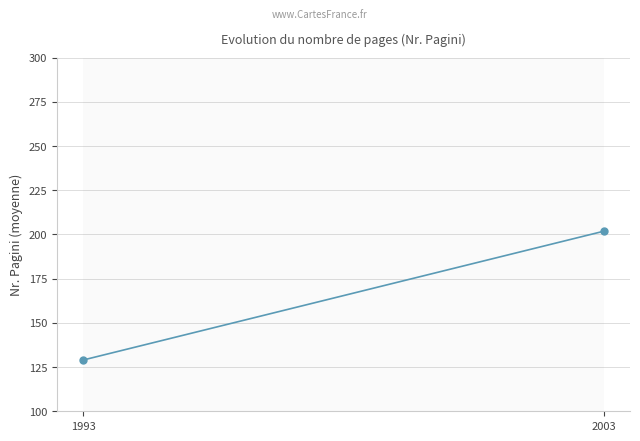

Which category has the lowest value across all series?

1993